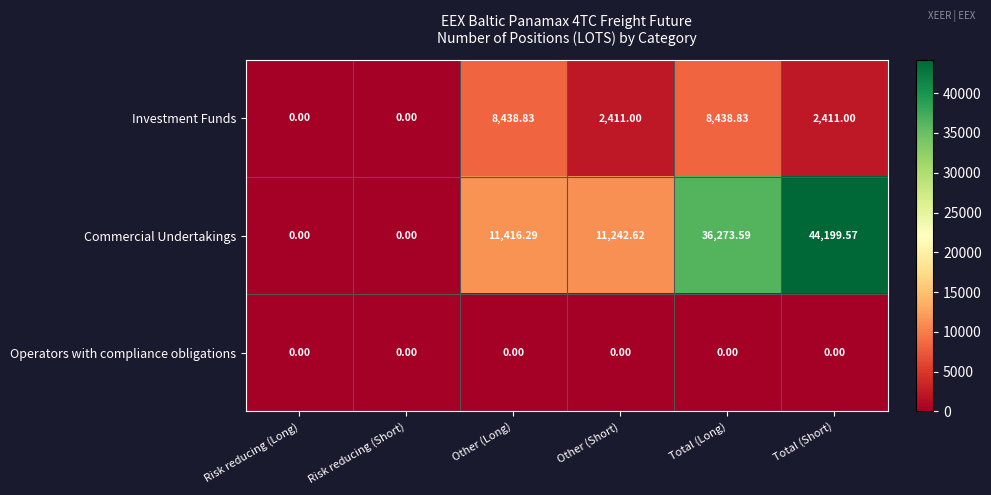

Rank the series by their average value, from lowest to highest.

Operators with compliance obligations, Investment Funds, Commercial Undertakings